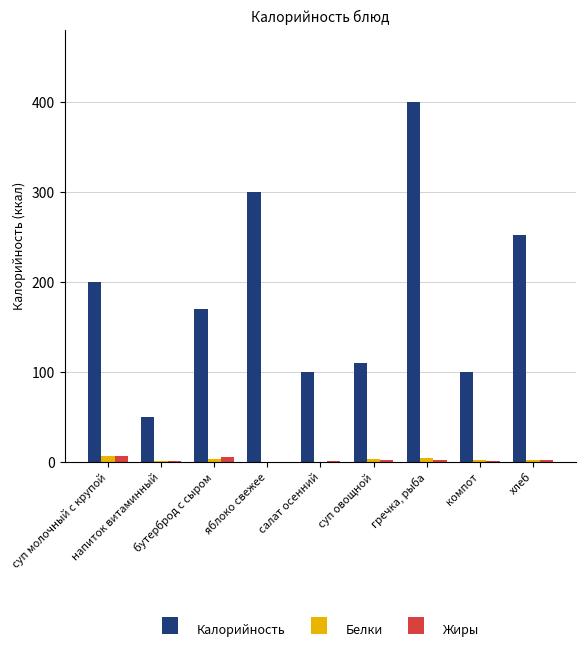

Are the bars horizontal?

No